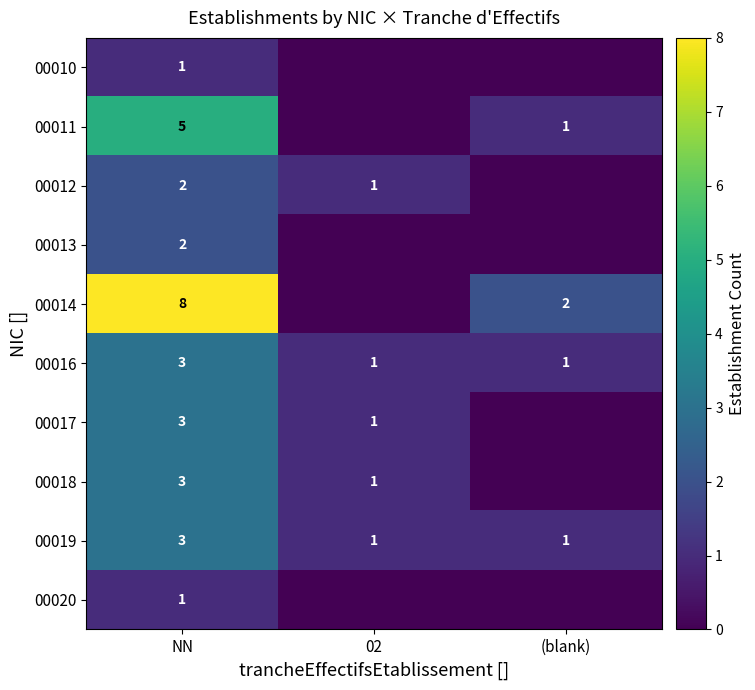

What is the difference between the maximum and minimum values in the 00019 series?

2